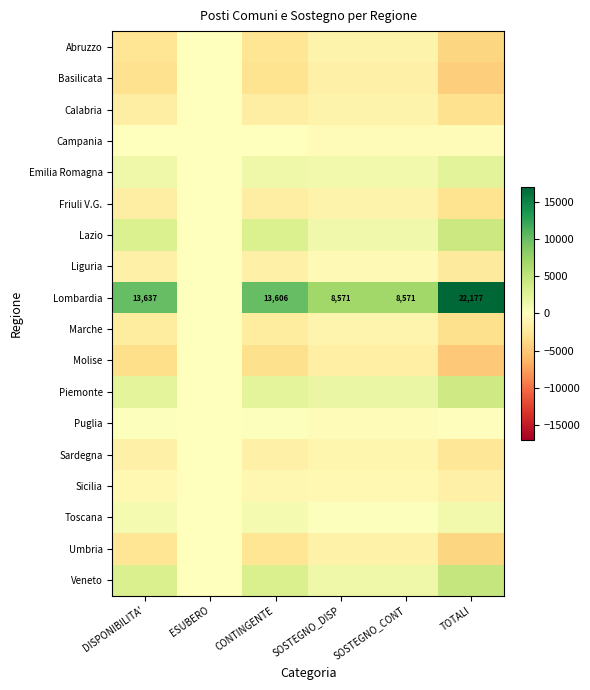

At which category does the chart reach its peak across all series?

TOTALI